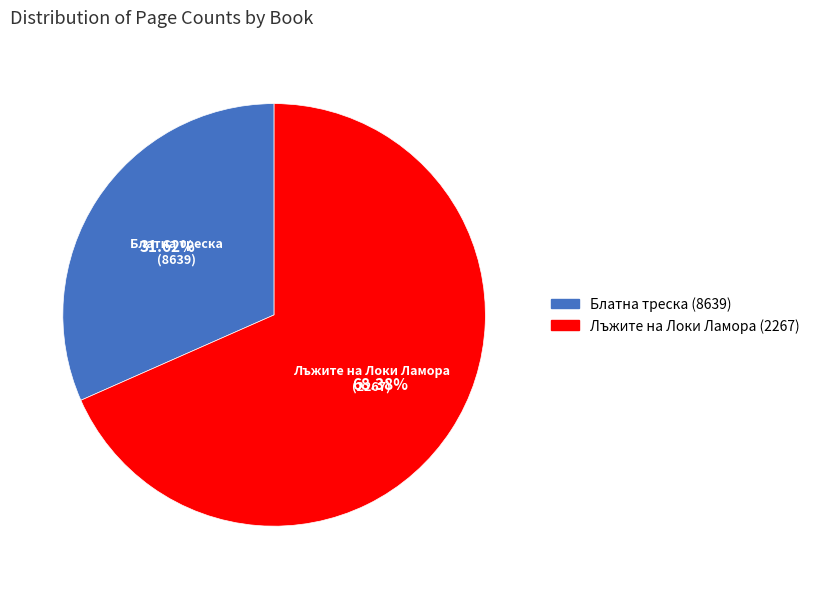

Does Блатна треска (8639) represent more than half of the total?

No